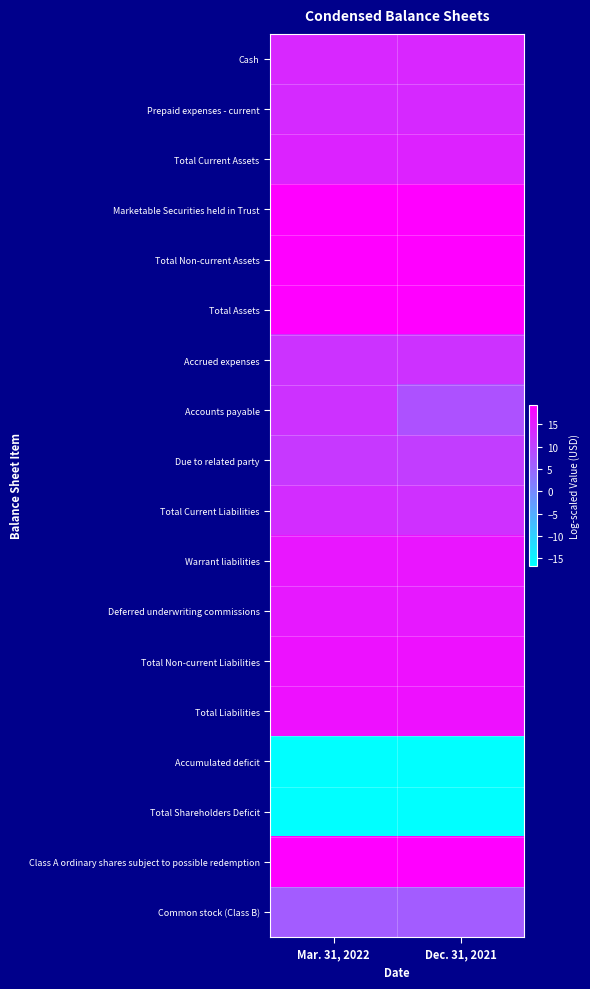

Count the number of data series in this chart.

18